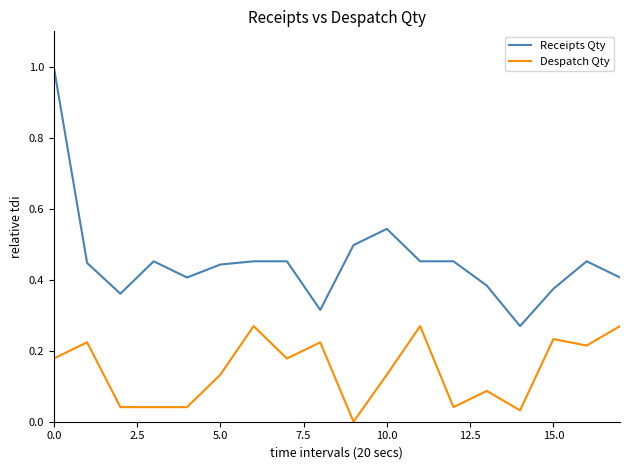

Which series has the largest total across all categories?

Receipts Qty